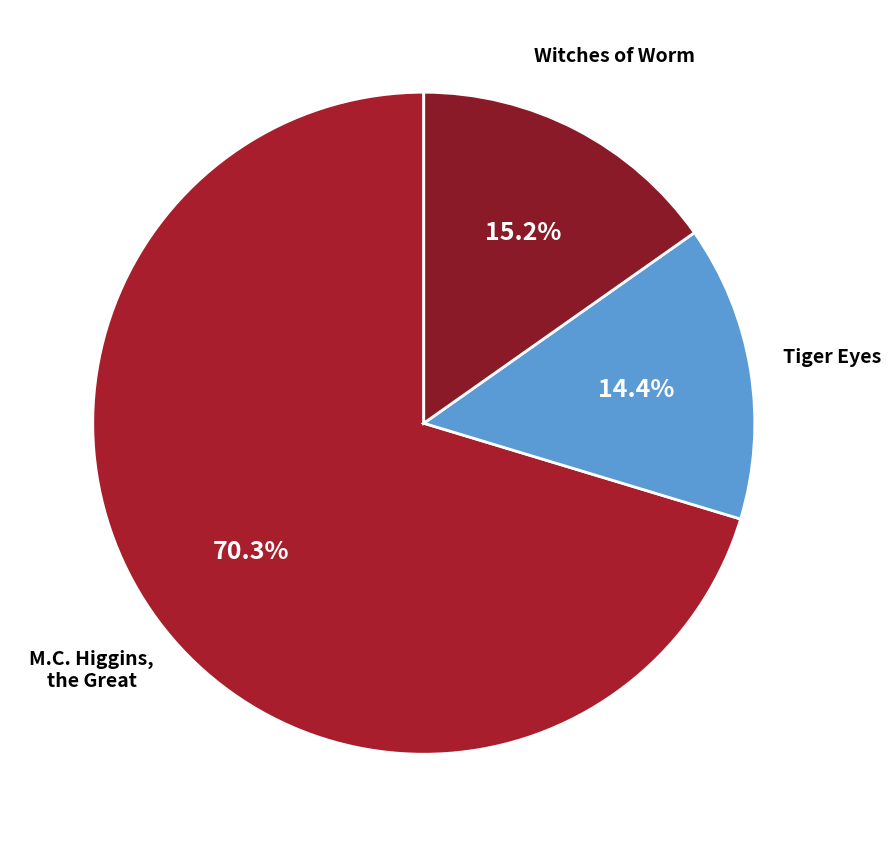

Rank the categories by value from highest to lowest.

M.C. Higgins, the Great, Witches of Worm, Tiger Eyes